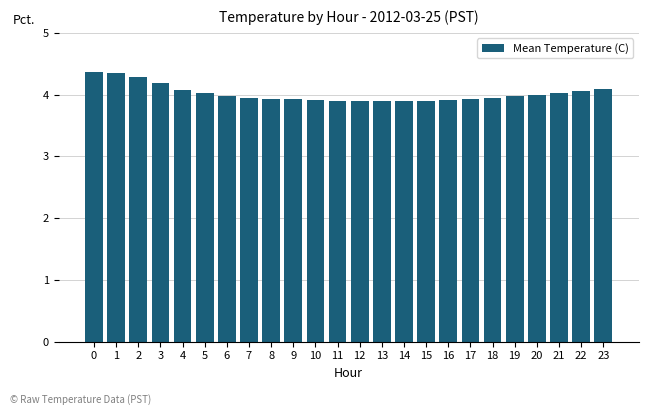

What is the ratio of the value at 5 to the value at 7?

1.0